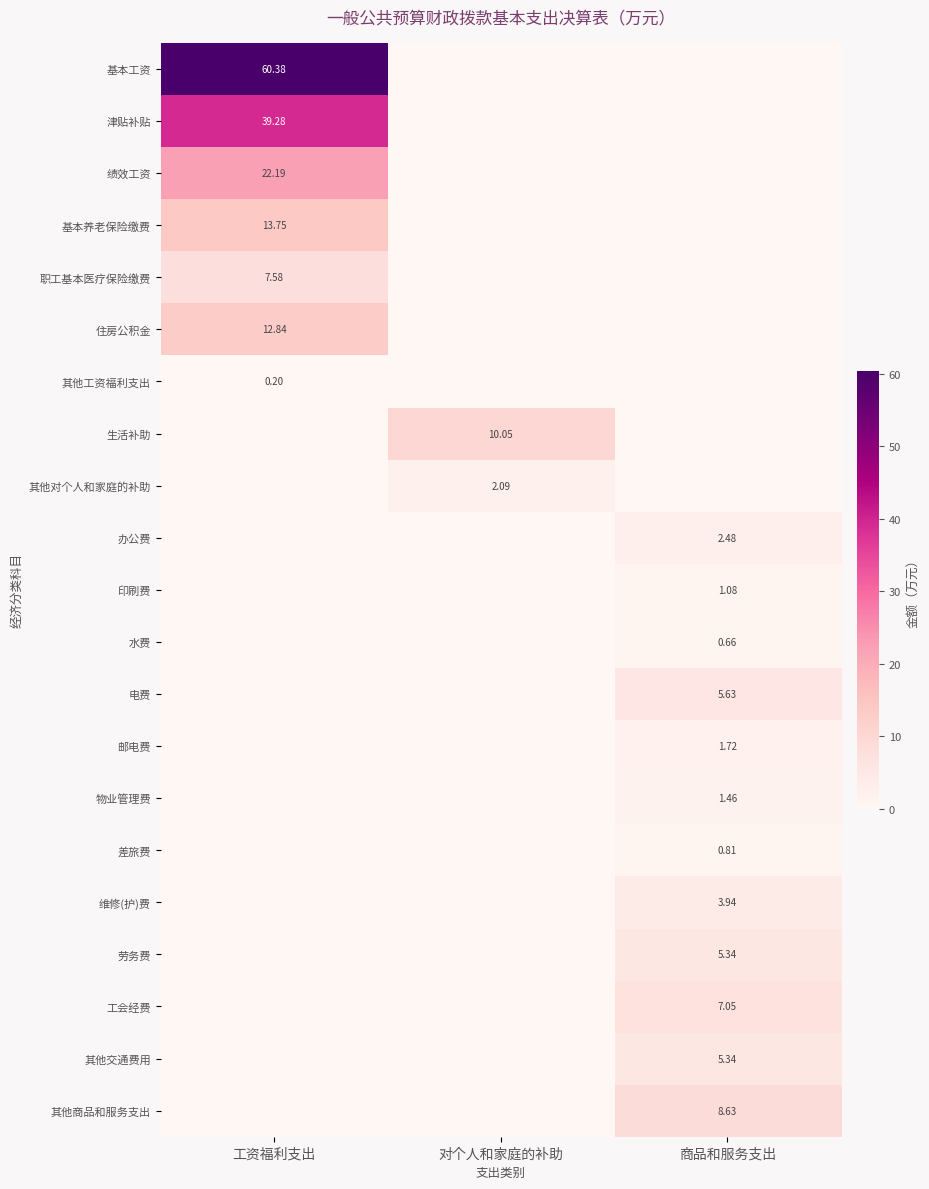

How many data points in 邮电费 are above 0?

1